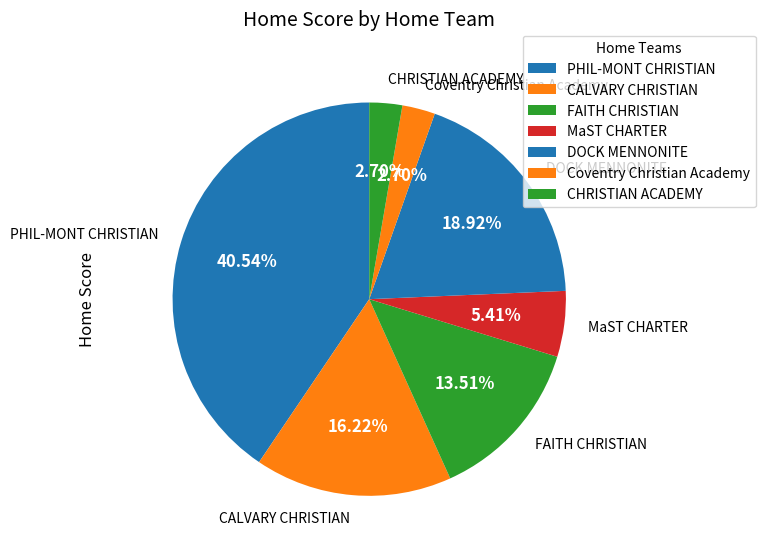

Which slice is the largest?

PHIL-MONT CHRISTIAN